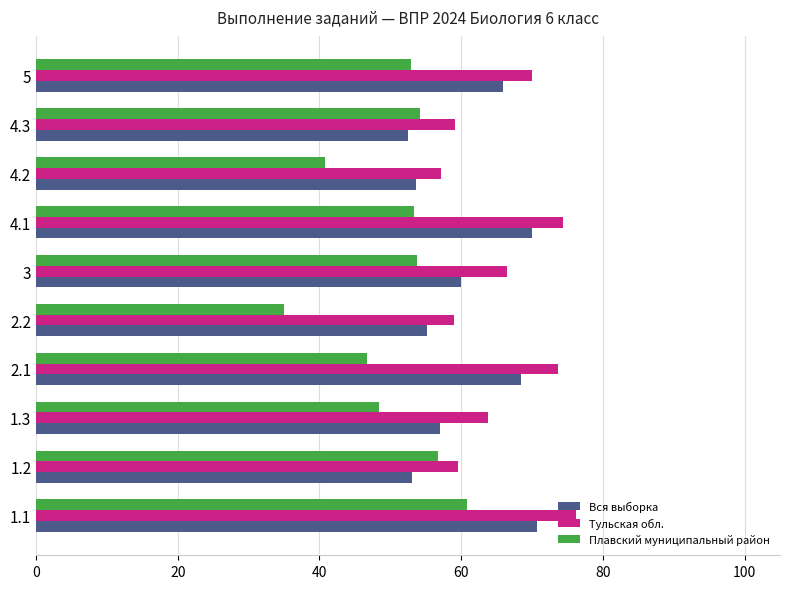

At how many categories does at least one series exceed 43?

10